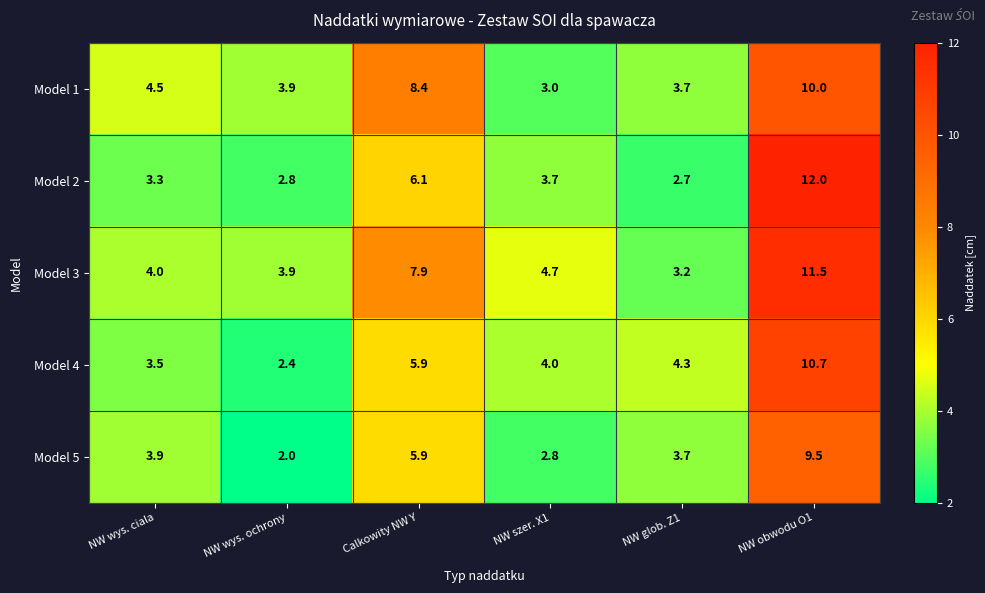

What is the sum of the Model 2 values at NW szer. X1 and NW glob. Z1?

6.4